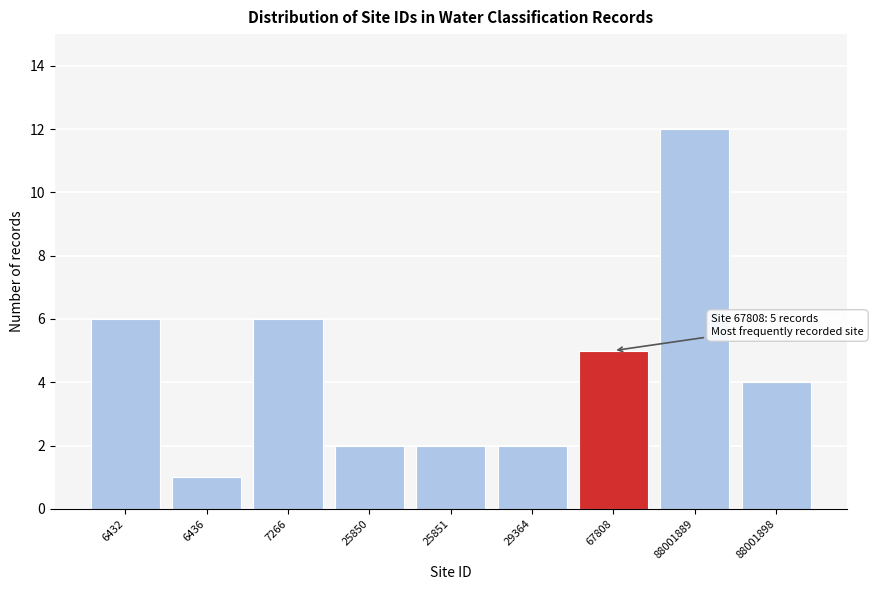

Reading right to left, transcribe all the data shown in this chart.

4	12	5	2	2	2	6	1	6